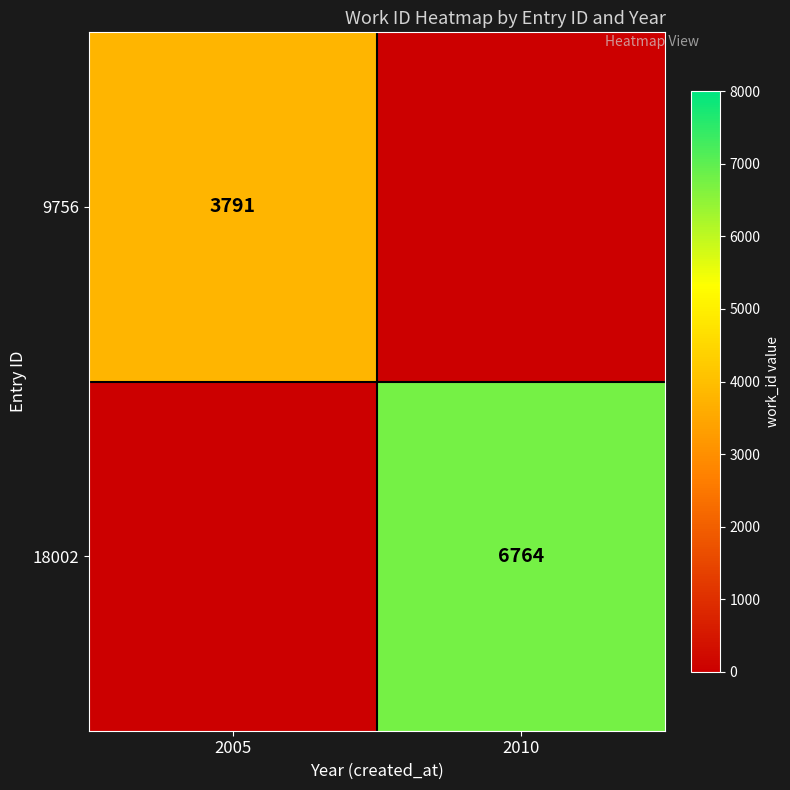

Is it true that 9756 equals 6261 at 2005?

False